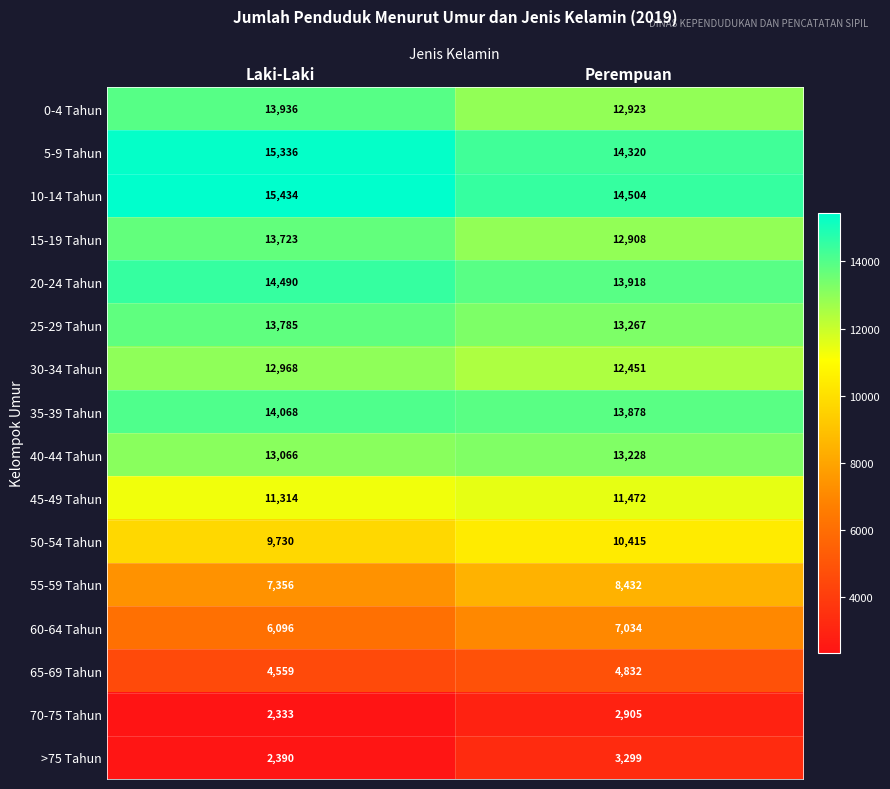

At how many categories does at least one series exceed 12819?

2